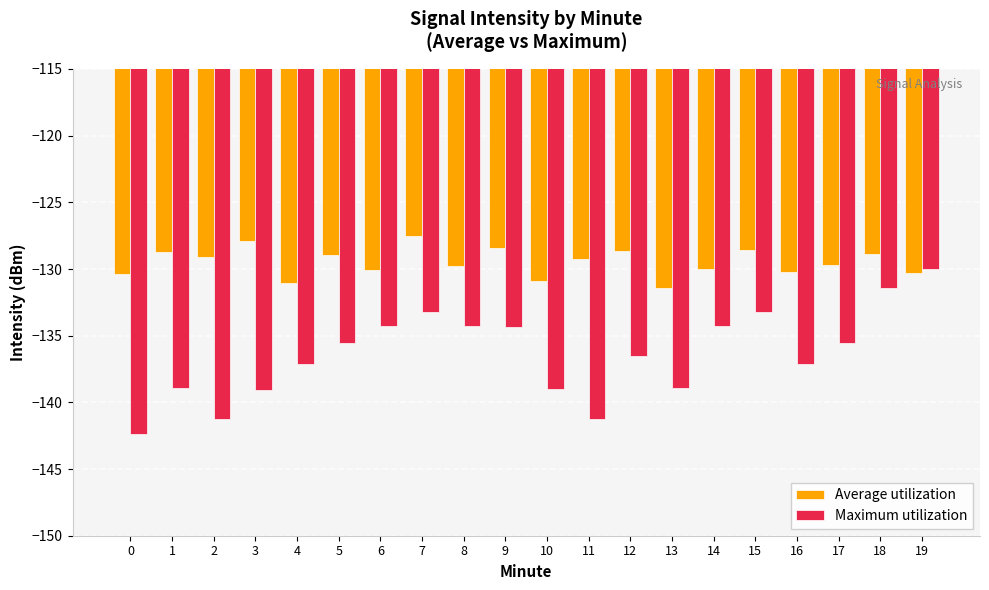

The value of Average utilization at 16 is -130.2. True or false?

True